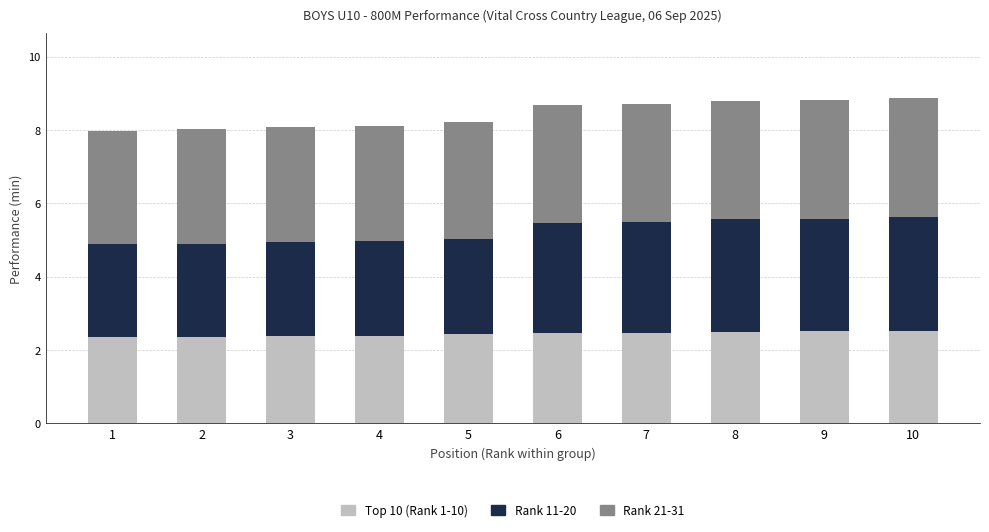

What is the average value of the Top 10 (Rank 1-10) series?

2.4